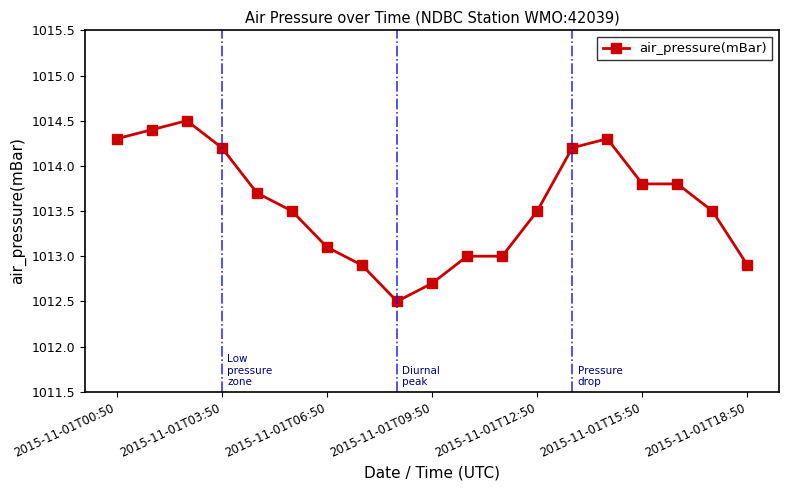

What is the maximum value shown in the chart?

1014.5